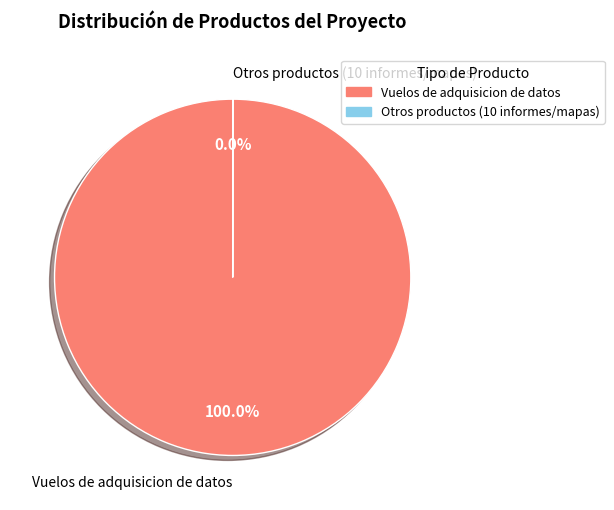

Is there any slice that represents more than half of the pie?

Yes